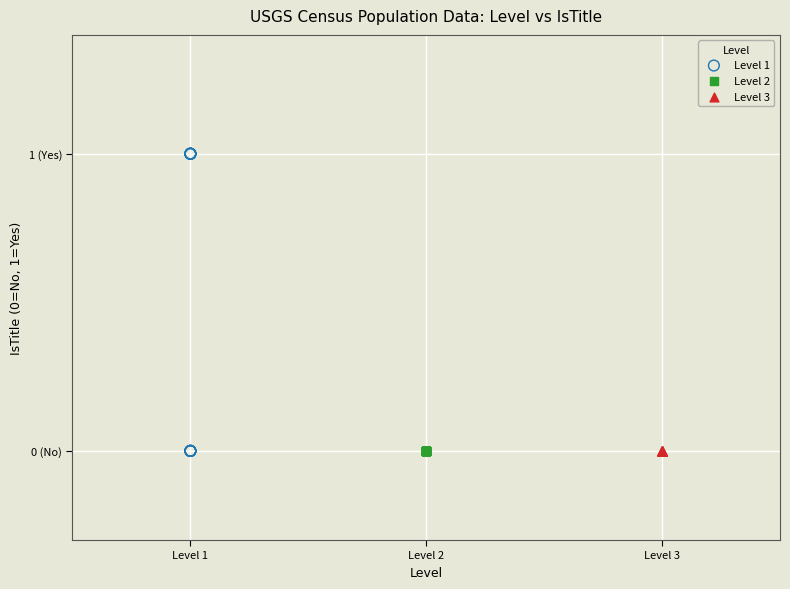

Which series contains the highest Y value?

Level 1